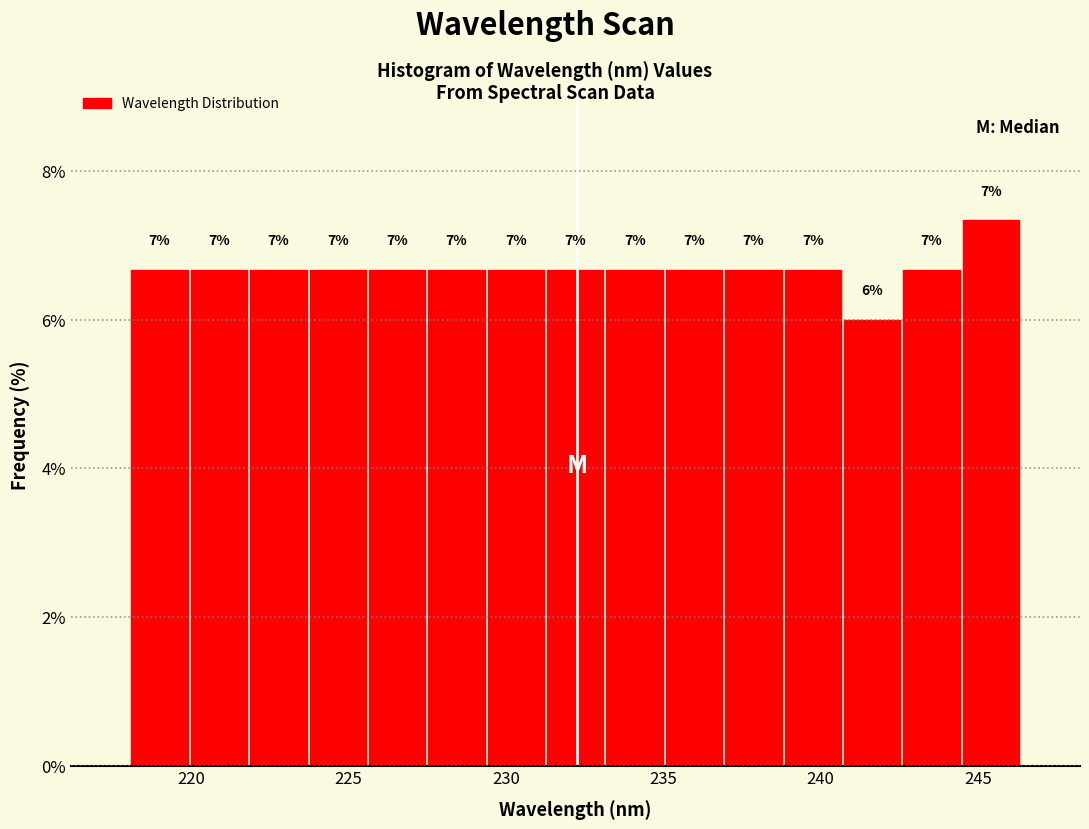

Read against the x-axis, roughly where is the centre of the tallest bar?

245.5